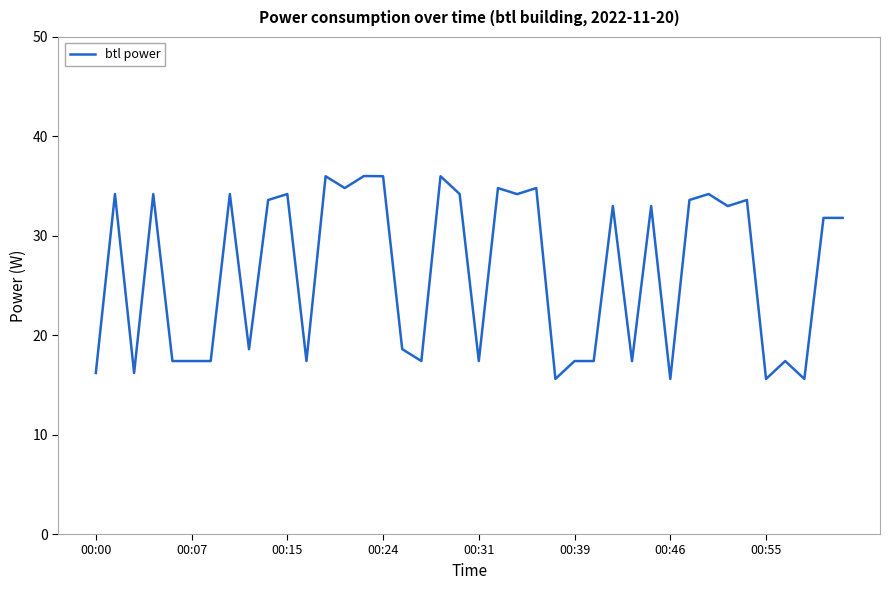

What is the greatest value displayed?

36.0